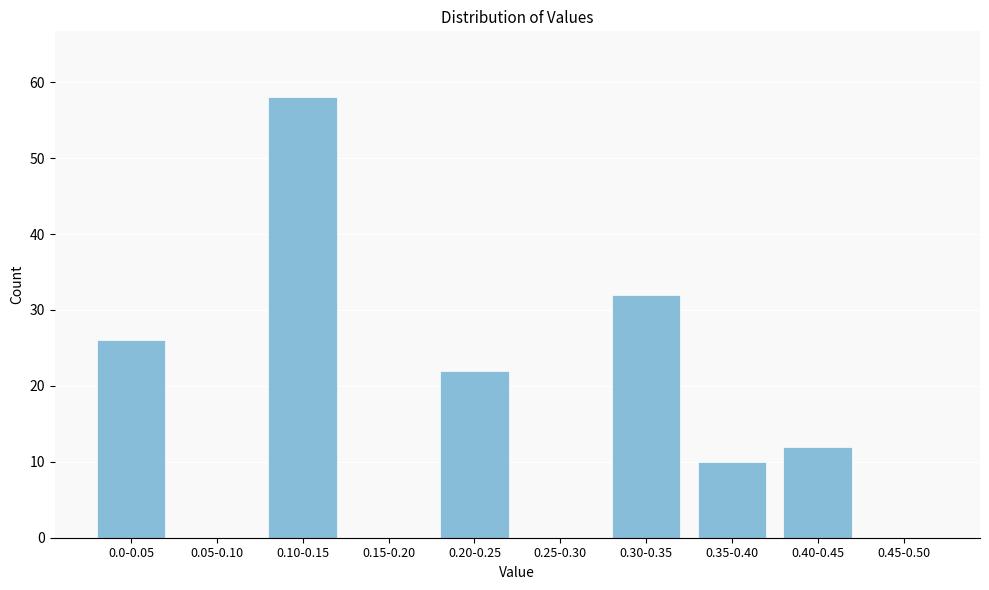

Reading left to right, extract all data points from this chart.

0.0-0.05=26	0.05-0.10=0	0.10-0.15=58	0.15-0.20=0	0.20-0.25=22	0.25-0.30=0	0.30-0.35=32	0.35-0.40=10	0.40-0.45=12	0.45-0.50=0